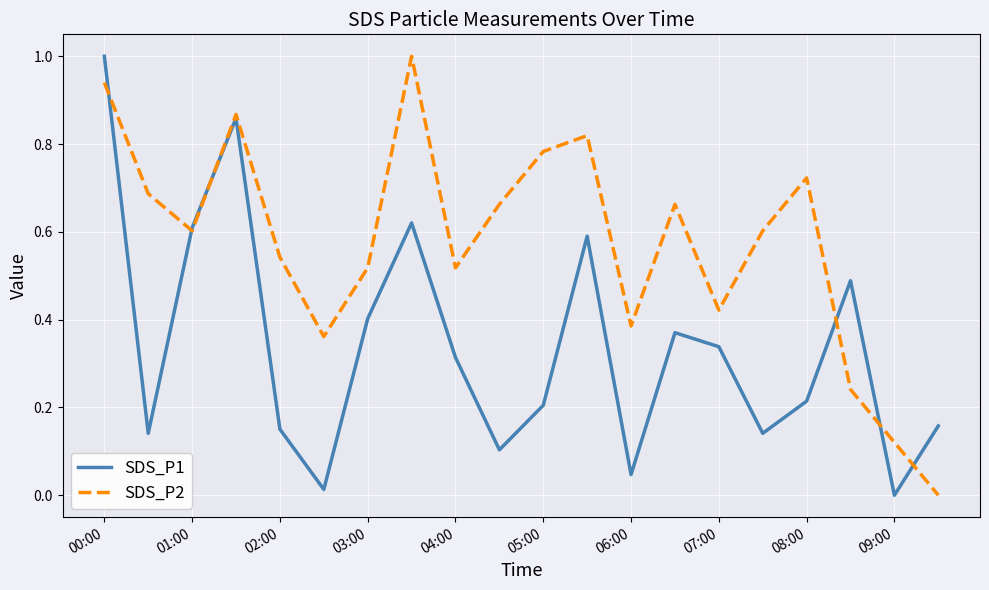

What is the highest value of the SDS_P2 series?

1.0